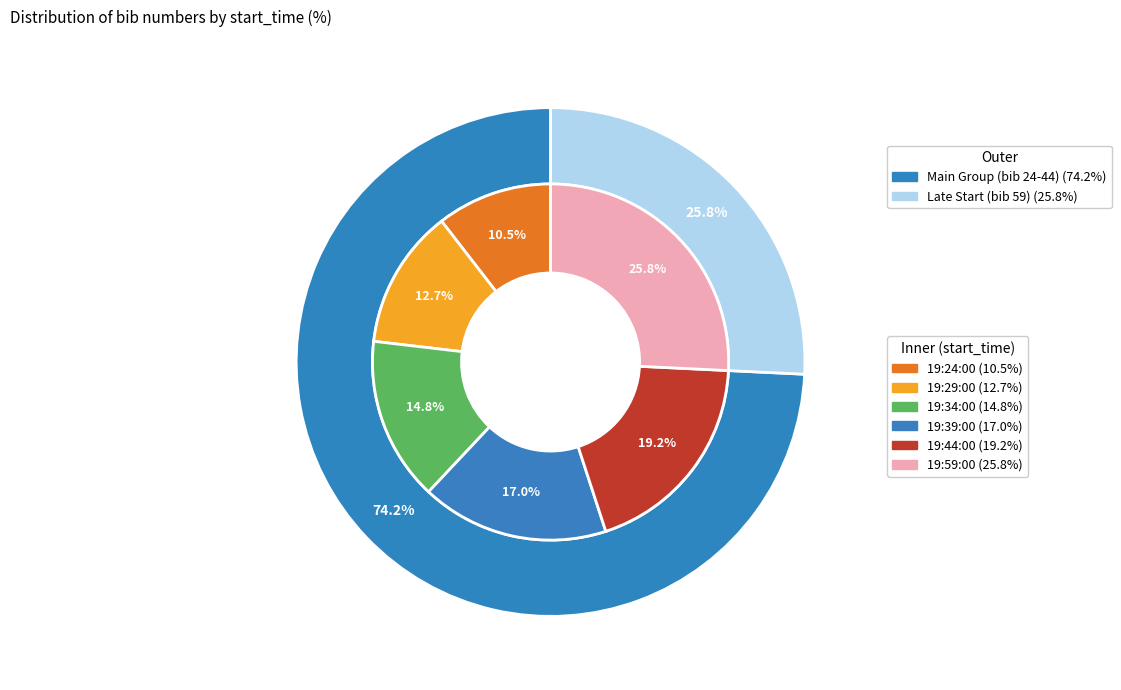

How many slices are in this pie chart?

6